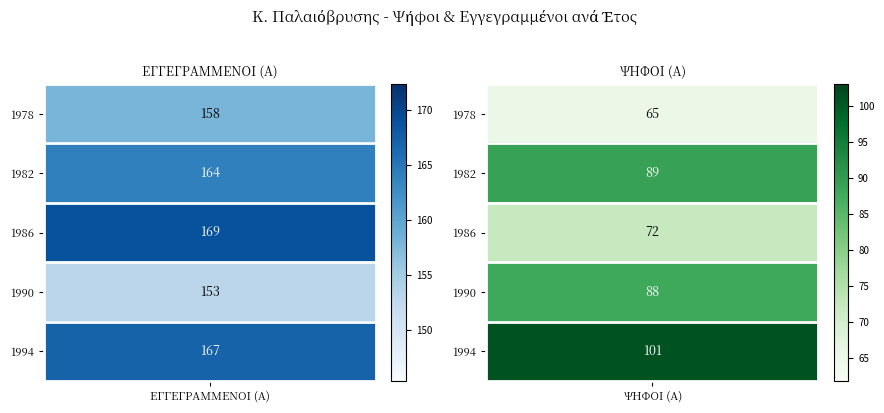

Reading left to right, list all the values displayed in this chart.

1978: ΕΓΓΕΓΡΑΜΜΕΝΟΙ (Α)=158	ΨΗΦΟΙ (Α)=65
1982: ΕΓΓΕΓΡΑΜΜΕΝΟΙ (Α)=164	ΨΗΦΟΙ (Α)=89
1986: ΕΓΓΕΓΡΑΜΜΕΝΟΙ (Α)=169	ΨΗΦΟΙ (Α)=72
1990: ΕΓΓΕΓΡΑΜΜΕΝΟΙ (Α)=153	ΨΗΦΟΙ (Α)=88
1994: ΕΓΓΕΓΡΑΜΜΕΝΟΙ (Α)=167	ΨΗΦΟΙ (Α)=101